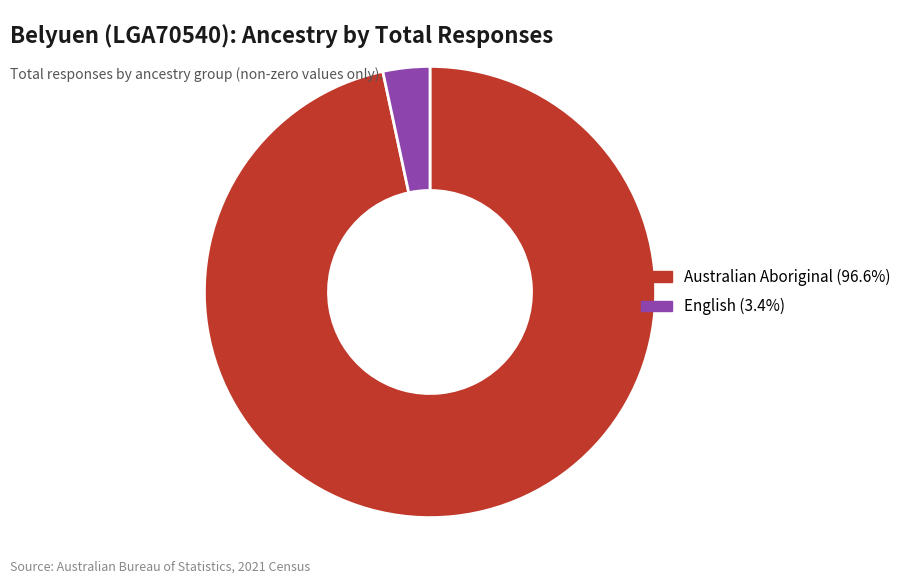

Rank the categories by value from lowest to highest.

English, Australian Aboriginal